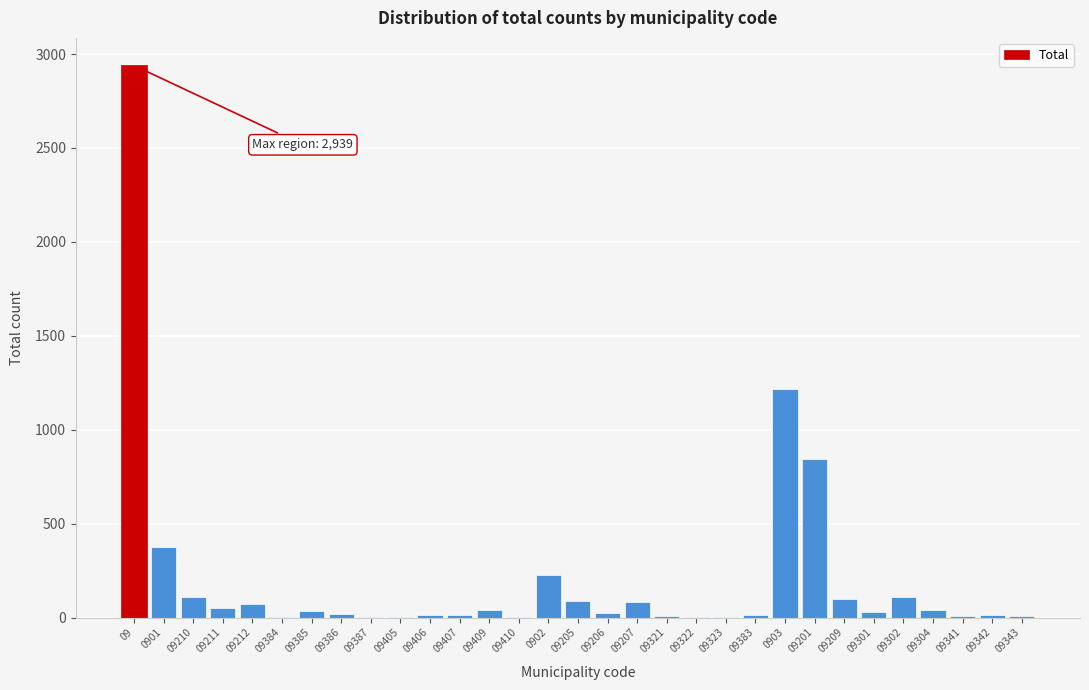

At which label is the value closest to 1470?

0903